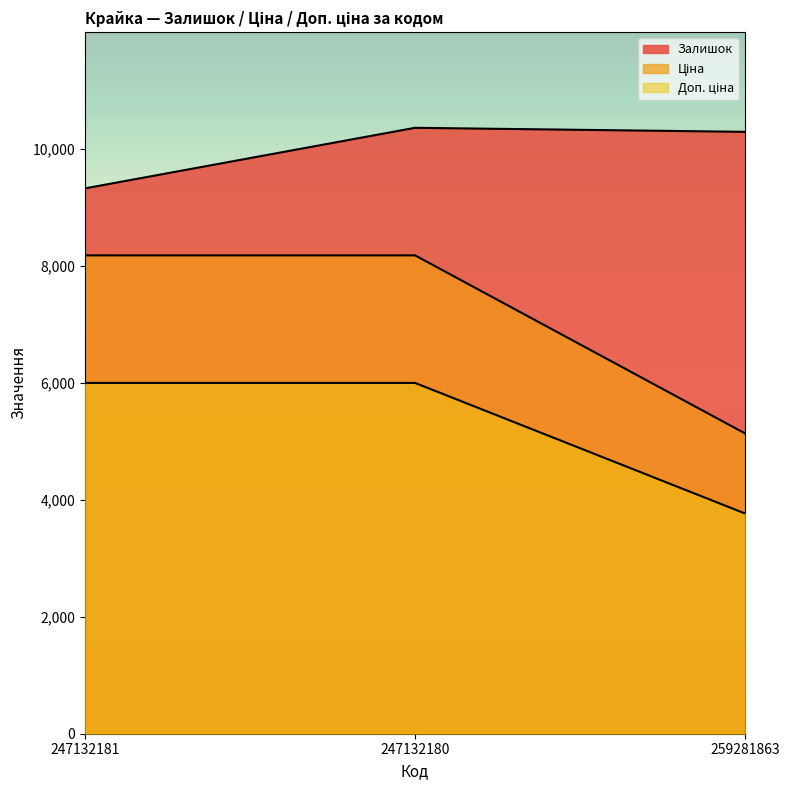

Which series has the widest spread of values?

Ціна